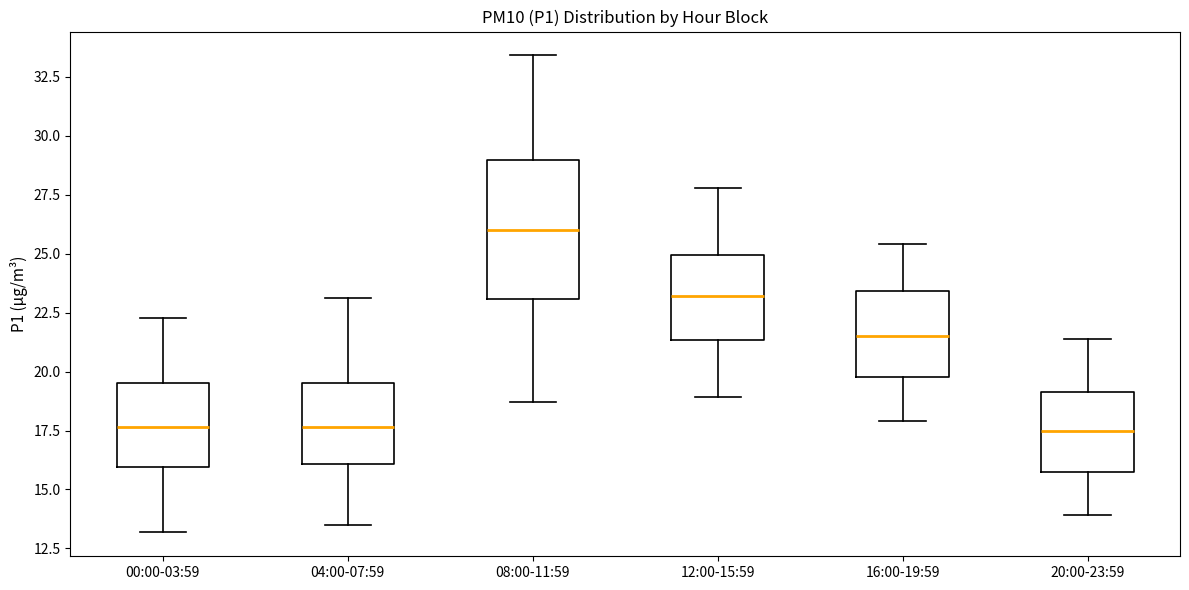

Reading left to right, transcribe this box plot: for each box, give where its median line is, the range the box spans, and where its two whiskers end, as read against the y-axis. The values are not printed on the chart, so give them approximately, as read against the axis.

00:00-03:59: median 17.5, box 16.0 to 19.5, whiskers 13.0 to 22.5
04:00-07:59: median 17.5, box 16.0 to 19.5, whiskers 13.5 to 23.0
08:00-11:59: median 26.0, box 23.0 to 29.0, whiskers 18.5 to 33.5
12:00-15:59: median 23.0, box 21.5 to 25.0, whiskers 19.0 to 28.0
16:00-19:59: median 21.5, box 20.0 to 23.5, whiskers 18.0 to 25.5
20:00-23:59: median 17.5, box 16.0 to 19.0, whiskers 14.0 to 21.5